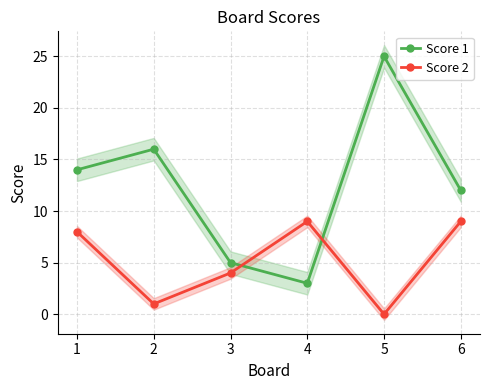

What are all the series names shown in the legend?

Score 1, Score 2